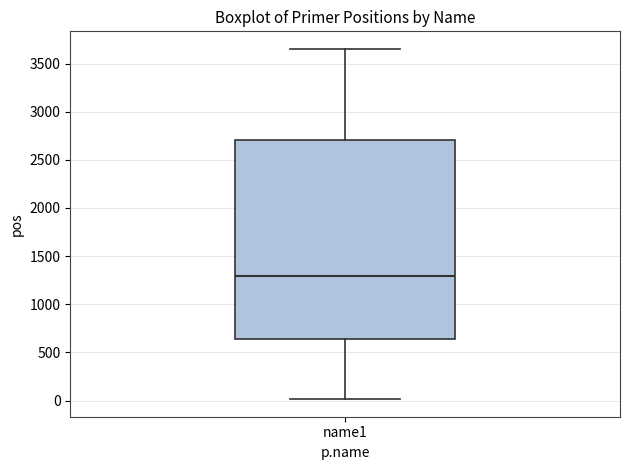

Transcribe this box plot: give where the median line is, the range the box spans, and where the two whiskers end, as read against the y-axis. The values are not printed on the chart, so give them approximately, as read against the axis.

median 1300, box 650 to 2700, whiskers 0 to 3650